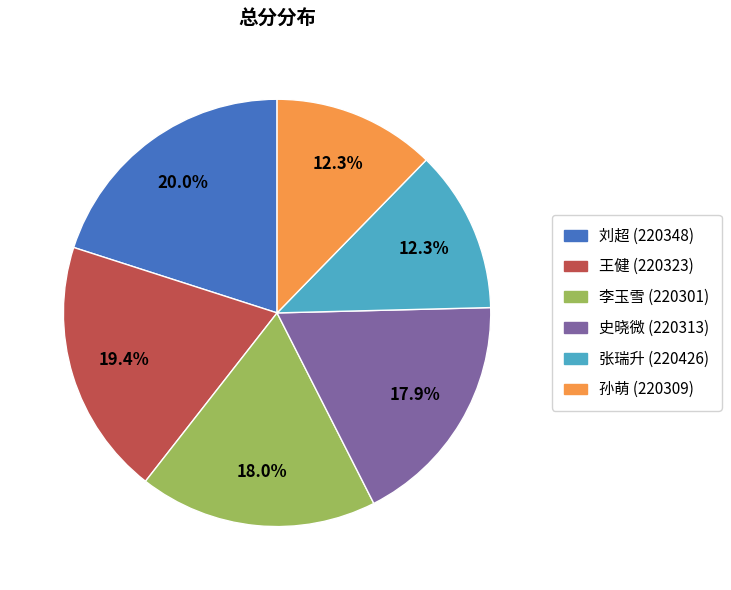

Is the sum of 张瑞升 (220426) and 王健 (220323) greater than half?

No